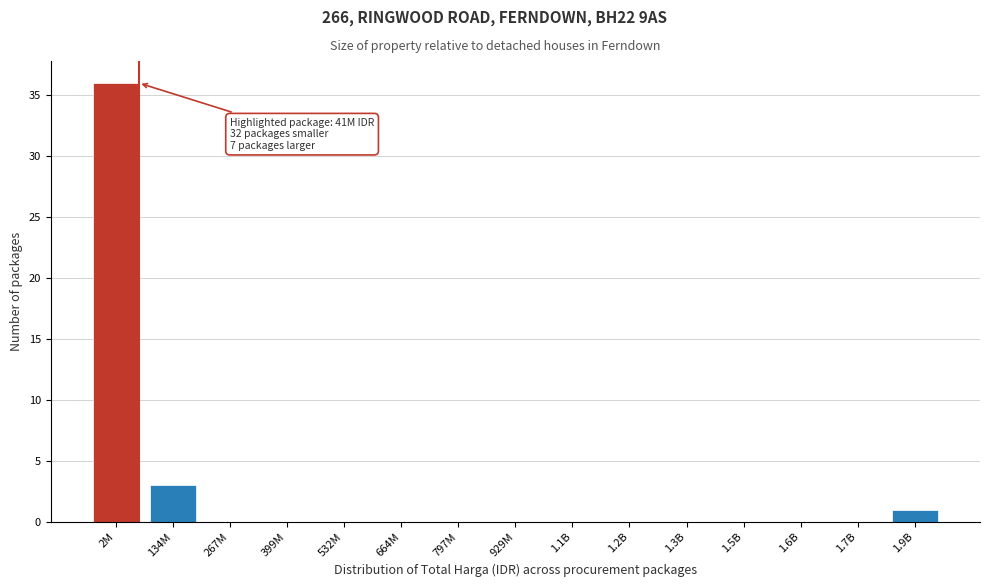

Reading right to left, transcribe all the data shown in this chart.

1.9B=1	1.7B=0	1.6B=0	1.5B=0	1.3B=0	1.2B=0	1.1B=0	929M=0	797M=0	664M=0	532M=0	399M=0	267M=0	134M=3	2M=36